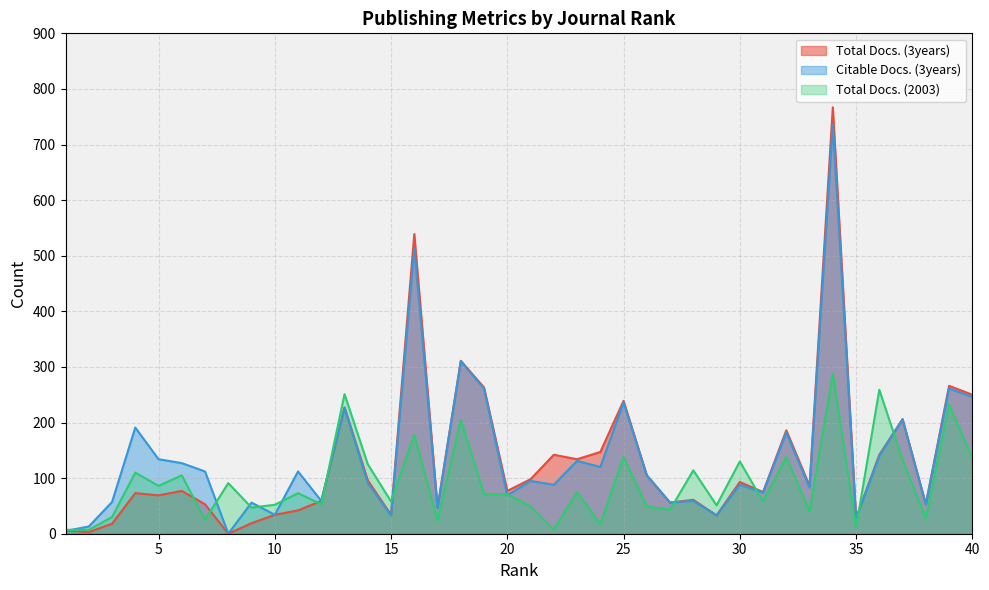

Reading right to left, what are all the values shown in this chart?

Total Docs. (3years): 250	266	53	206	142	28	767	86	186	75	93	33	61	56	105	239	147	134	142	98	77	263	311	47	539	34	96	227	59	42	34	19	0	53	77	69	73	18	3	6
Citable Docs. (3years): 246	261	53	206	140	28	736	83	182	74	88	33	59	56	105	236	120	131	88	95	69	261	310	46	513	33	91	227	59	112	34	56	0	112	127	134	191	57	13	5
Total Docs. (2003): 136	232	28	133	259	11	288	40	138	58	130	51	114	43	49	138	17	75	7	49	71	71	205	24	178	58	125	251	53	73	52	47	91	25	105	86	110	30	7	7